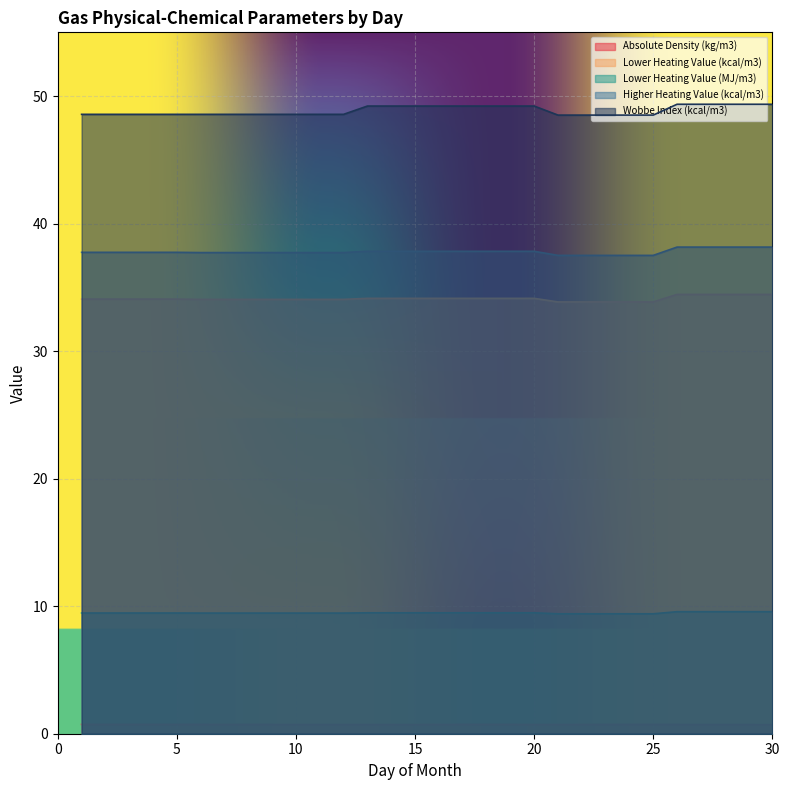

Reading left to right, transcribe all the data shown in this chart.

Absolute Density (kg/m3): 1=0.7	2=0.7	3=0.7	4=0.7	5=0.7	6=0.7	7=0.7	8=0.7	9=0.7	10=0.7	11=0.7	12=0.7	13=0.7	14=0.7	15=0.7	16=0.7	17=0.7	18=0.7	19=0.7	20=0.7	21=0.7	22=0.7	23=0.7	24=0.7	25=0.7	26=0.7	27=0.7	28=0.7	29=0.7	30=0.7
Lower Heating Value (kcal/m3): 1=34.1	2=34.1	3=34.1	4=34.1	5=34.1	6=34.1	7=34.1	8=34.1	9=34.1	10=34.1	11=34.1	12=34.1	13=34.1	14=34.1	15=34.1	16=34.1	17=34.1	18=34.1	19=34.1	20=34.1	21=33.9	22=33.9	23=33.9	24=33.9	25=33.9	26=34.5	27=34.5	28=34.5	29=34.5	30=34.5
Lower Heating Value (MJ/m3): 1=9.5	2=9.5	3=9.5	4=9.5	5=9.5	6=9.5	7=9.5	8=9.5	9=9.5	10=9.5	11=9.5	12=9.5	13=9.5	14=9.5	15=9.5	16=9.5	17=9.5	18=9.5	19=9.5	20=9.5	21=9.4	22=9.4	23=9.4	24=9.4	25=9.4	26=9.6	27=9.6	28=9.6	29=9.6	30=9.6
Higher Heating Value (kcal/m3): 1=37.8	2=37.8	3=37.8	4=37.8	5=37.8	6=37.7	7=37.7	8=37.7	9=37.7	10=37.7	11=37.7	12=37.7	13=37.8	14=37.8	15=37.8	16=37.8	17=37.8	18=37.8	19=37.8	20=37.8	21=37.5	22=37.5	23=37.5	24=37.5	25=37.5	26=38.2	27=38.2	28=38.2	29=38.2	30=38.2
Wobbe Index (kcal/m3): 1=48.6	2=48.6	3=48.6	4=48.6	5=48.6	6=48.6	7=48.6	8=48.6	9=48.6	10=48.6	11=48.6	12=48.6	13=49.2	14=49.2	15=49.2	16=49.2	17=49.2	18=49.2	19=49.2	20=49.2	21=48.5	22=48.5	23=48.5	24=48.5	25=48.5	26=49.4	27=49.4	28=49.4	29=49.4	30=49.4